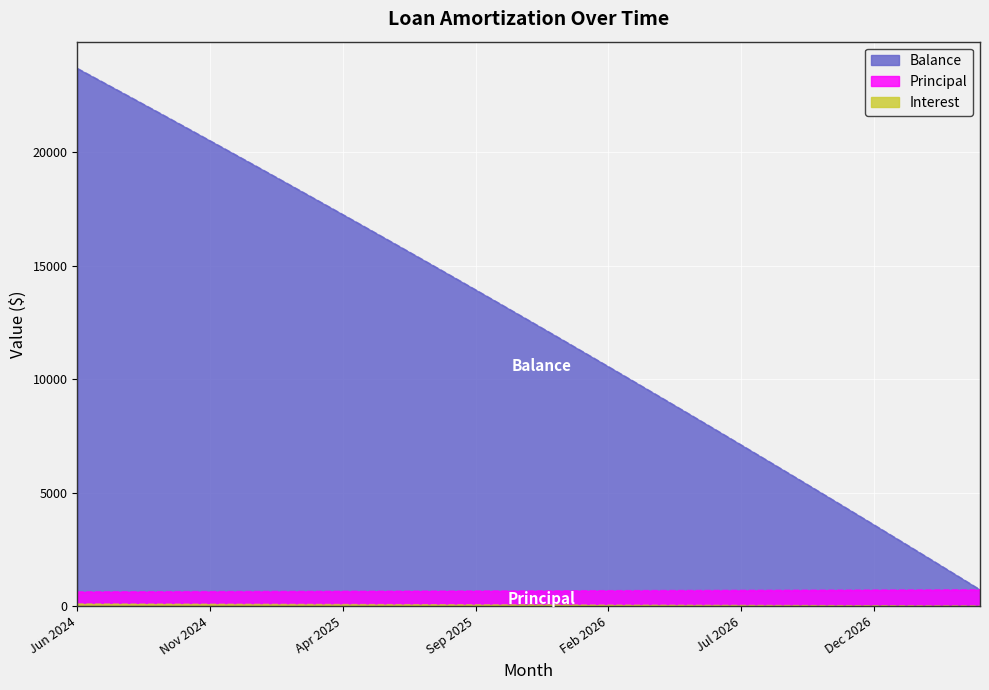

What is the average value of the Interest series?

51.9